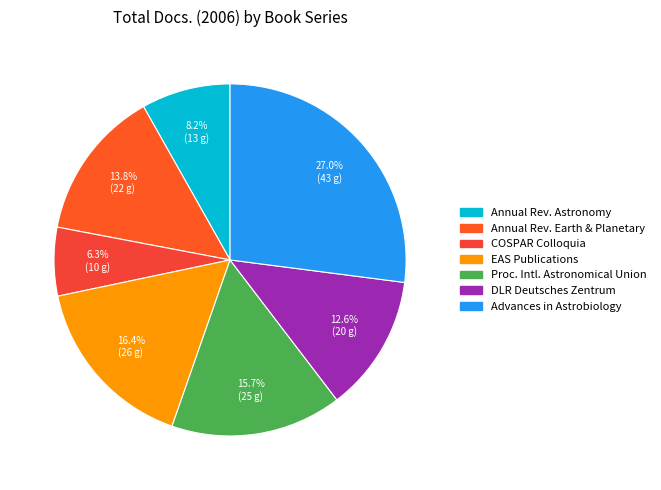

How many slices are in this pie chart?

7